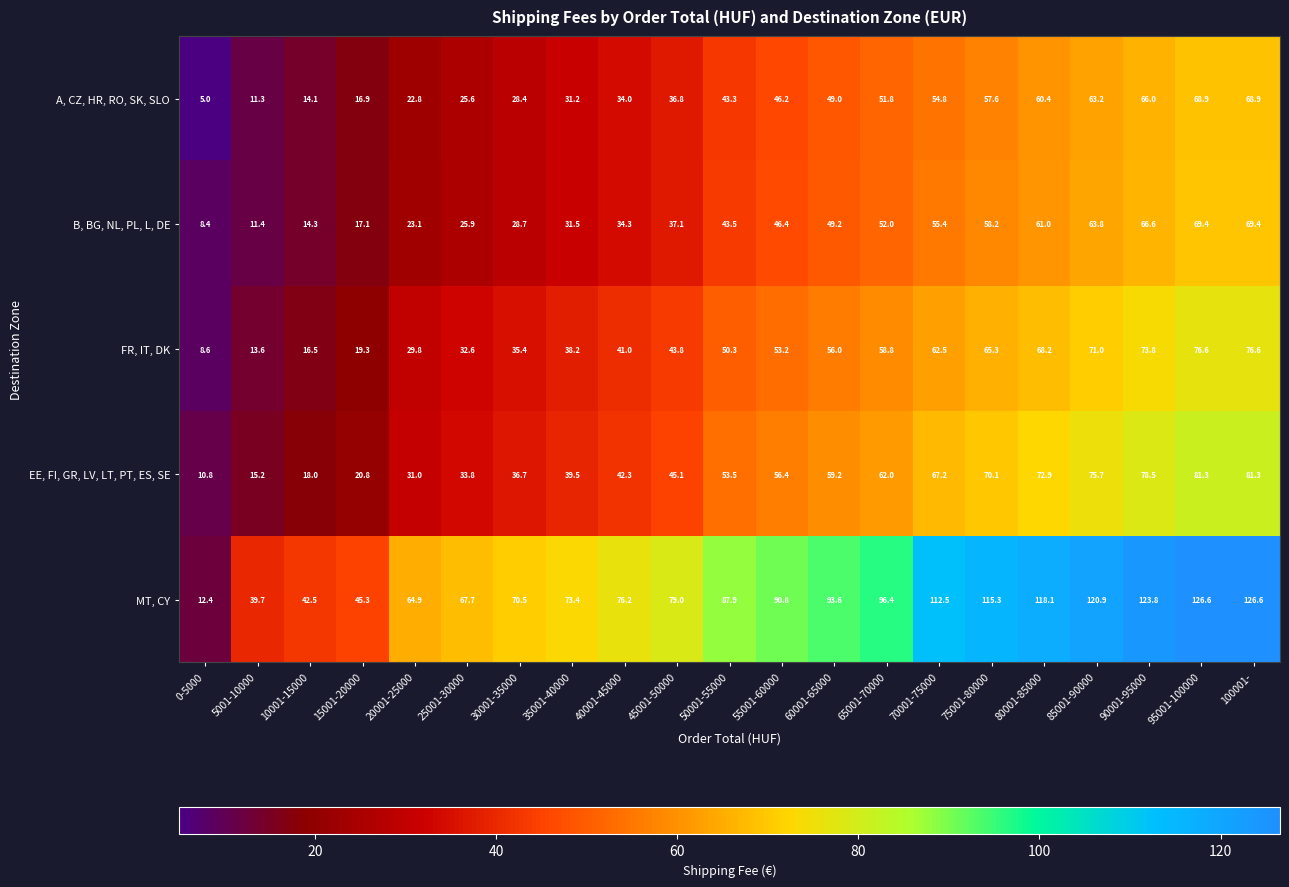

The value of FR, IT, DK at 0-5000 is 3.7. True or false?

False